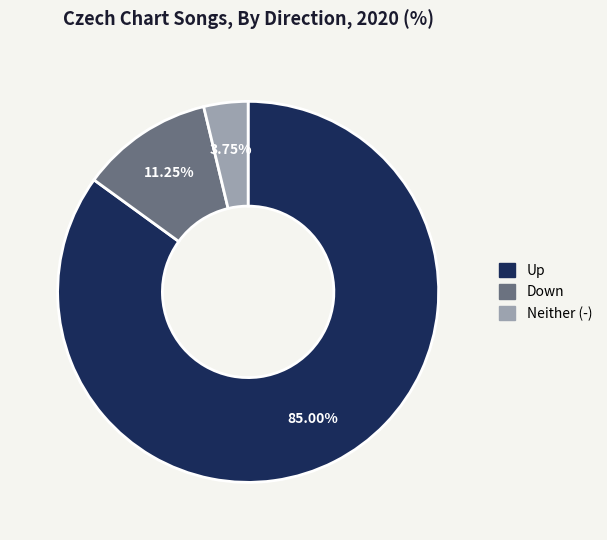

Does any single category account for the majority?

Yes